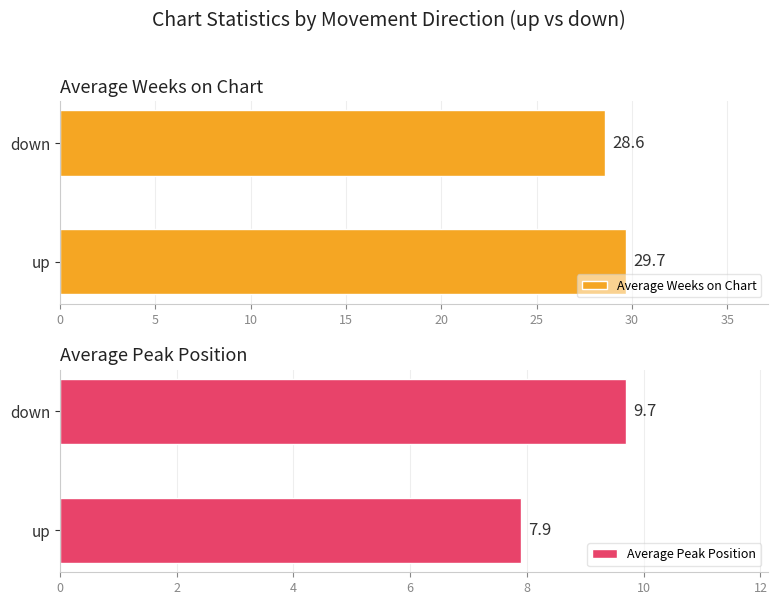

At how many categories does at least one series exceed 23?

2